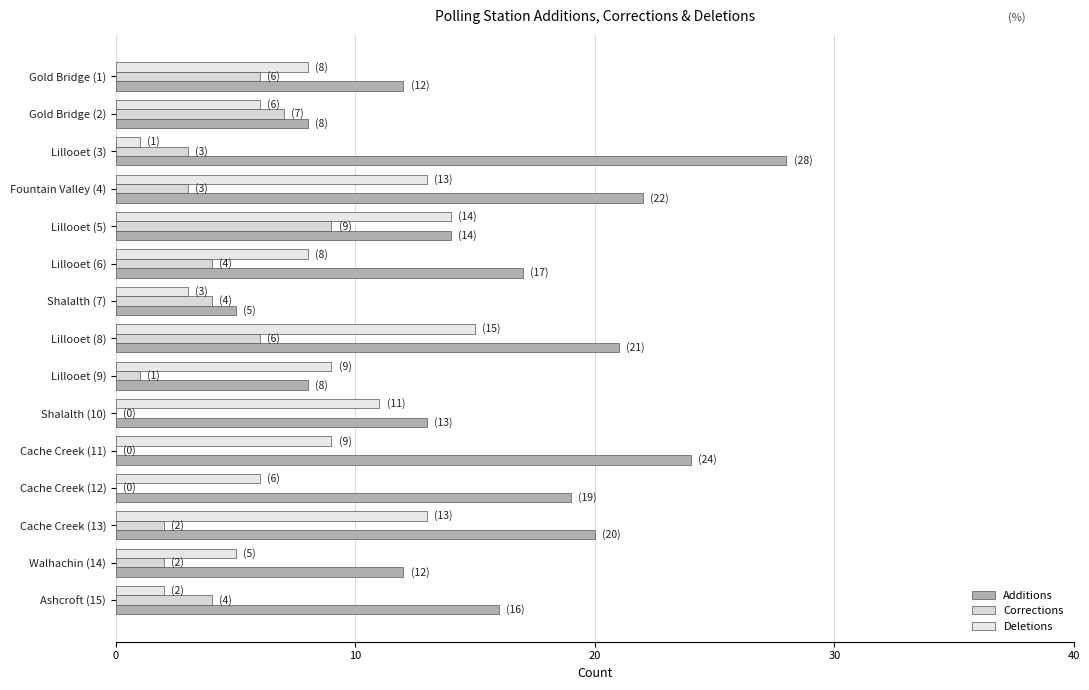

Count the Corrections values in the range 1 to 6.

10